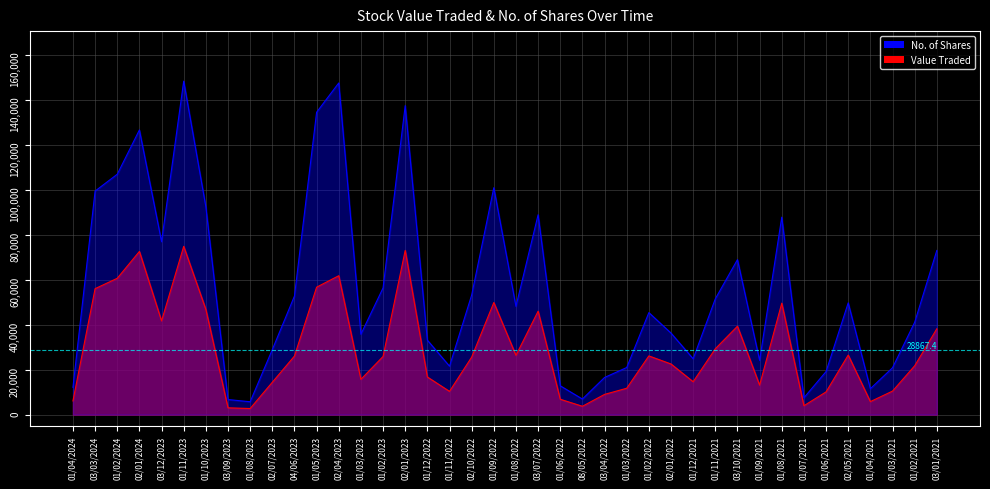

How many interior local peaks does the Value Traded series have?

10